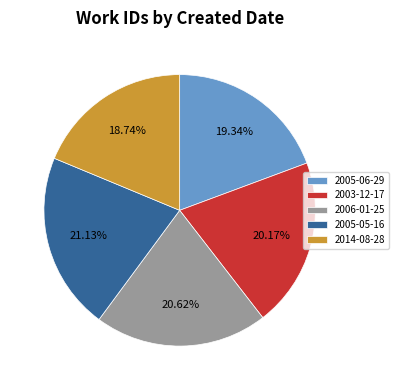

Do 2005-06-29 and 2005-05-16 together represent more than half of the pie?

No